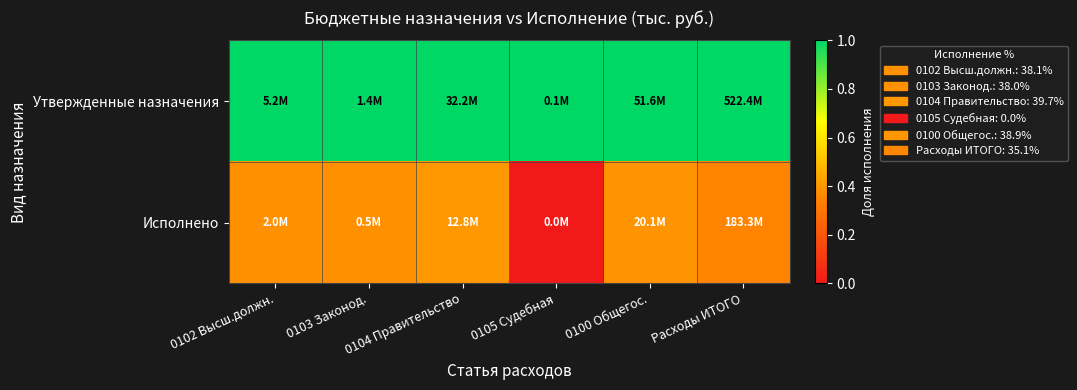

Reading left to right, what are all the values shown in this chart?

Утвержденные назначения: 0102 Высш.должн.=1.0	0103 Законод.=1.0	0104 Правительство=1.0	0105 Судебная=1.0	0100 Общегос.=1.0	Расходы ИТОГО=1.0
Исполнено: 0102 Высш.должн.=0.4	0103 Законод.=0.4	0104 Правительство=0.4	0105 Судебная=0.0	0100 Общегос.=0.4	Расходы ИТОГО=0.4